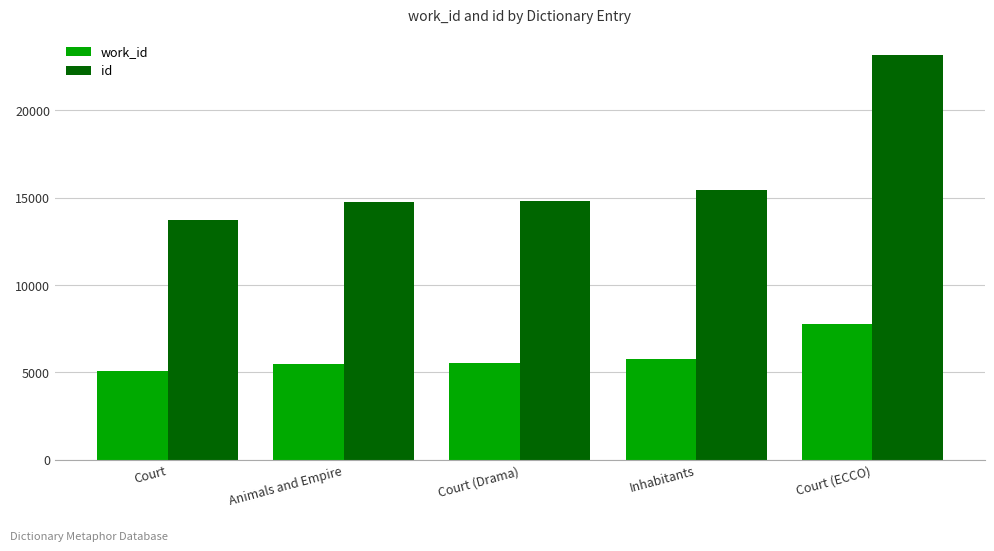

How many data points in work_id are less than 5534?

2